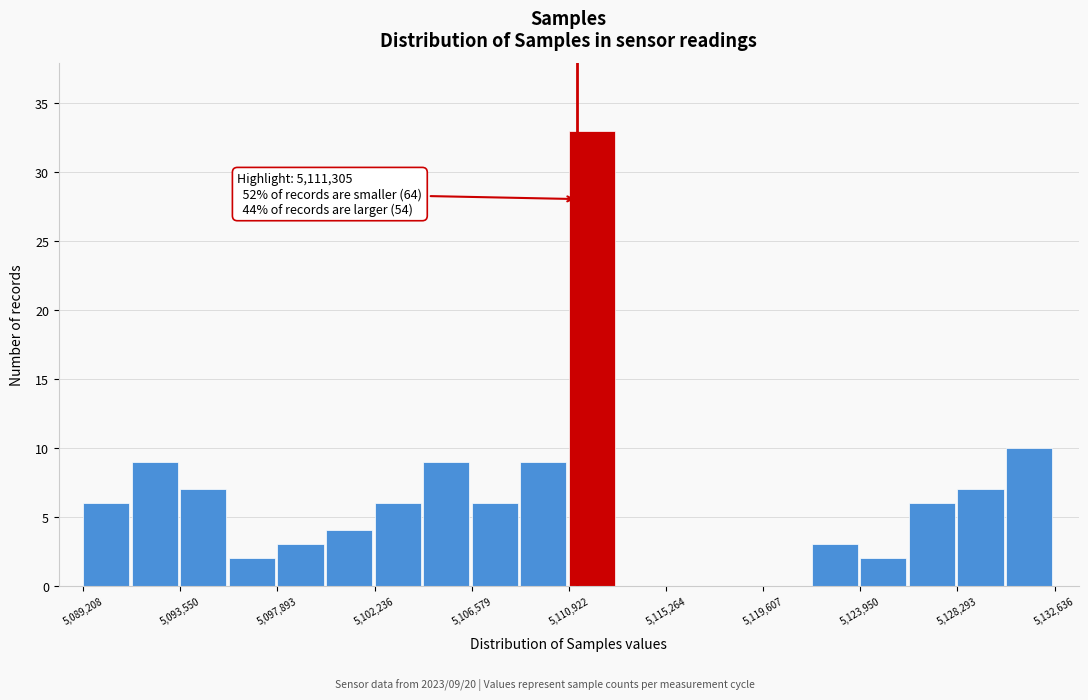

Which range on the x-axis has the tallest bar?

5111000 to 5113000